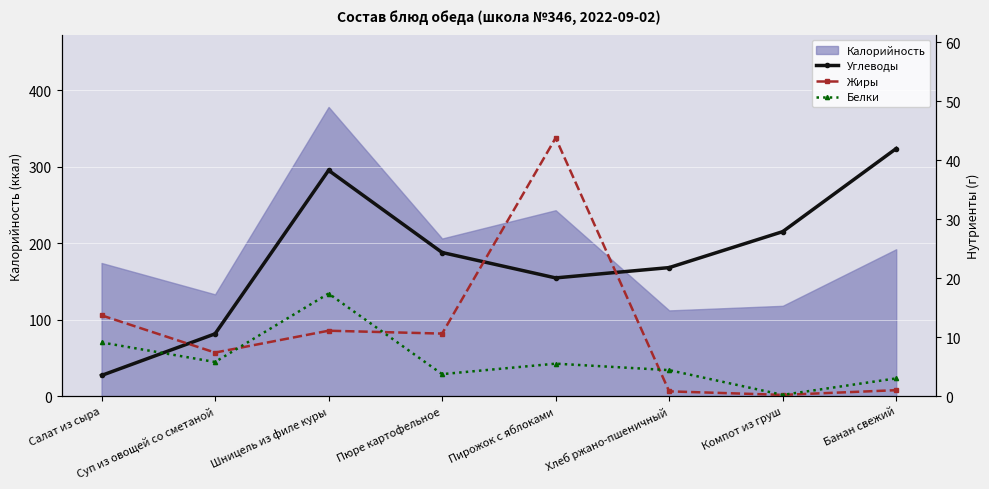

True or false: Белки and Жиры cross at least once.

True